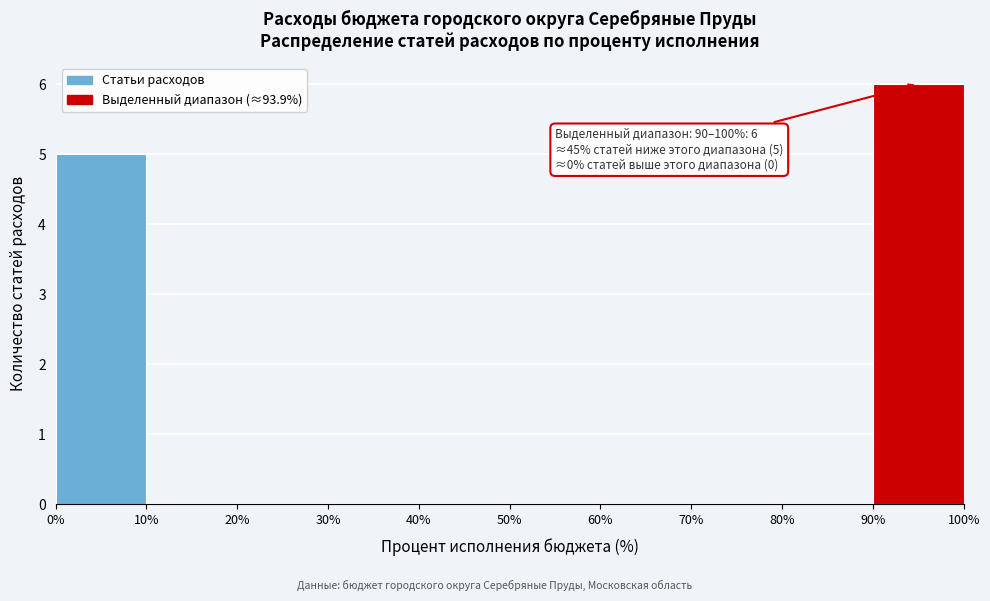

Which range on the x-axis has the tallest bar?

90% to 100%